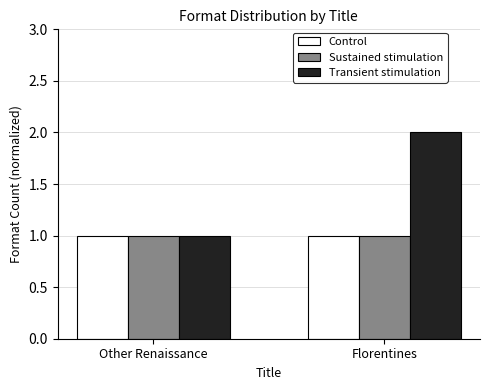

What position from the right is Florentines?

1